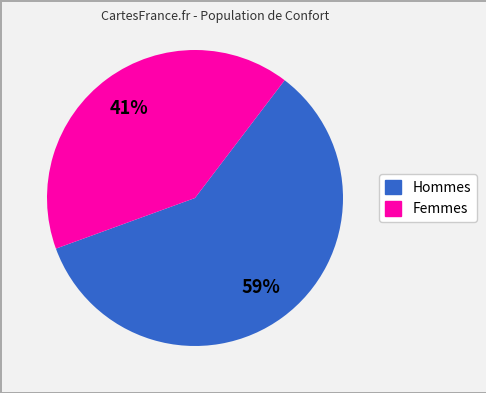

Count the number of slices in the pie.

2